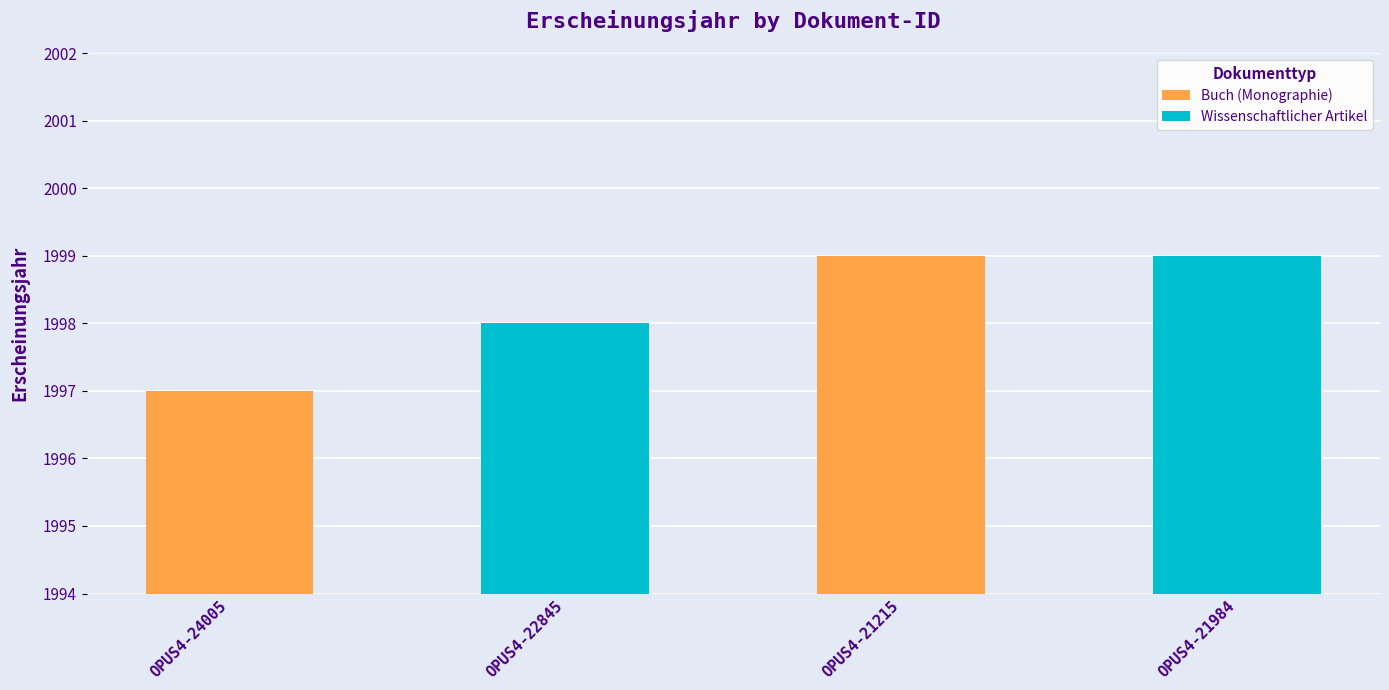

What is the approximate value of Wissenschaftlicher Artikel at OPUS4-24005?

1998